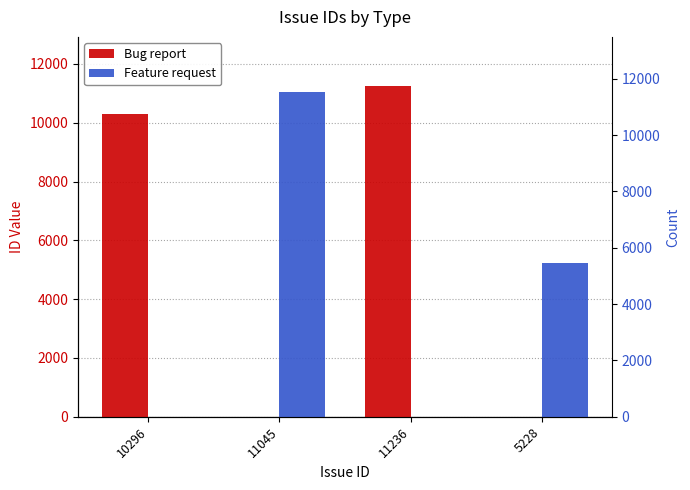

Reading right to left, extract all data points from this chart.

Bug report: 5228=0	11236=11236	11045=0	10296=10296
Feature request: 5228=5228	11236=0	11045=11045	10296=0